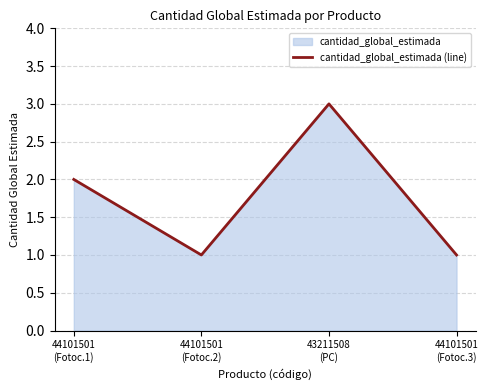

What is the value of the 1st point from the left?

2